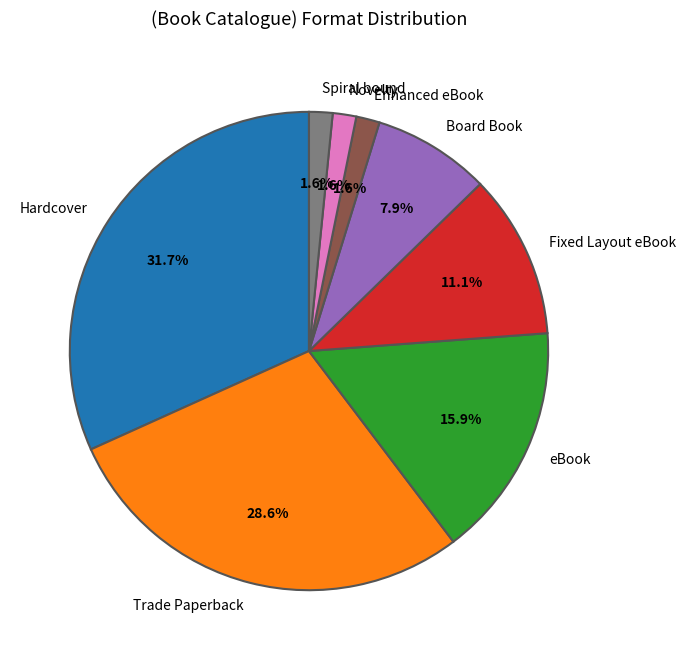

Combined, what portion of the pie is Spiral bound and Fixed Layout eBook?

12.7%